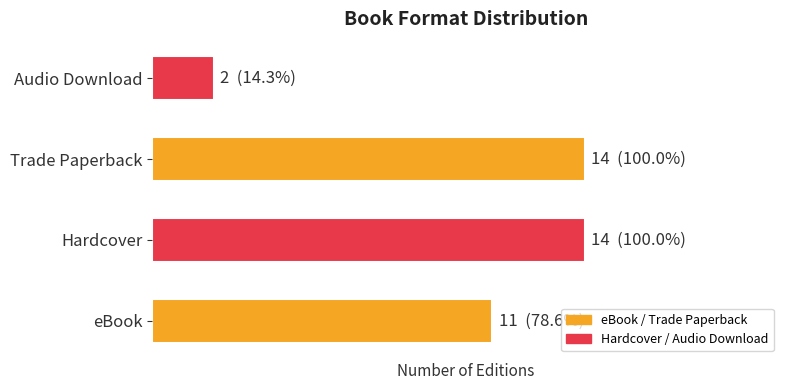

List the labels in order of value, largest first.

Hardcover, Trade Paperback, eBook, Audio Download